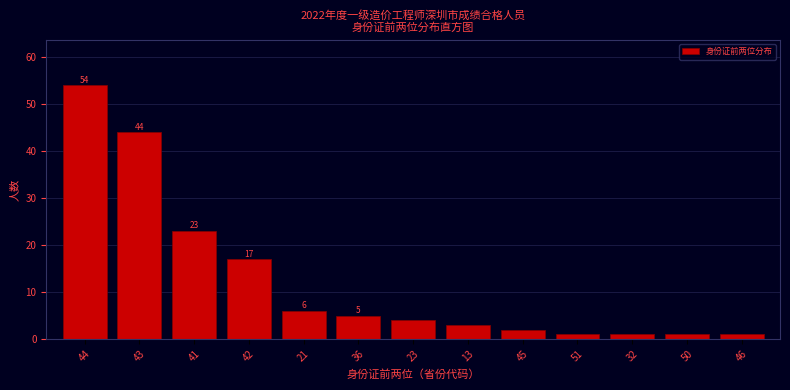

Reading left to right, extract all data points from this chart.

54	44	23	17	6	5	4	3	2	1	1	1	1